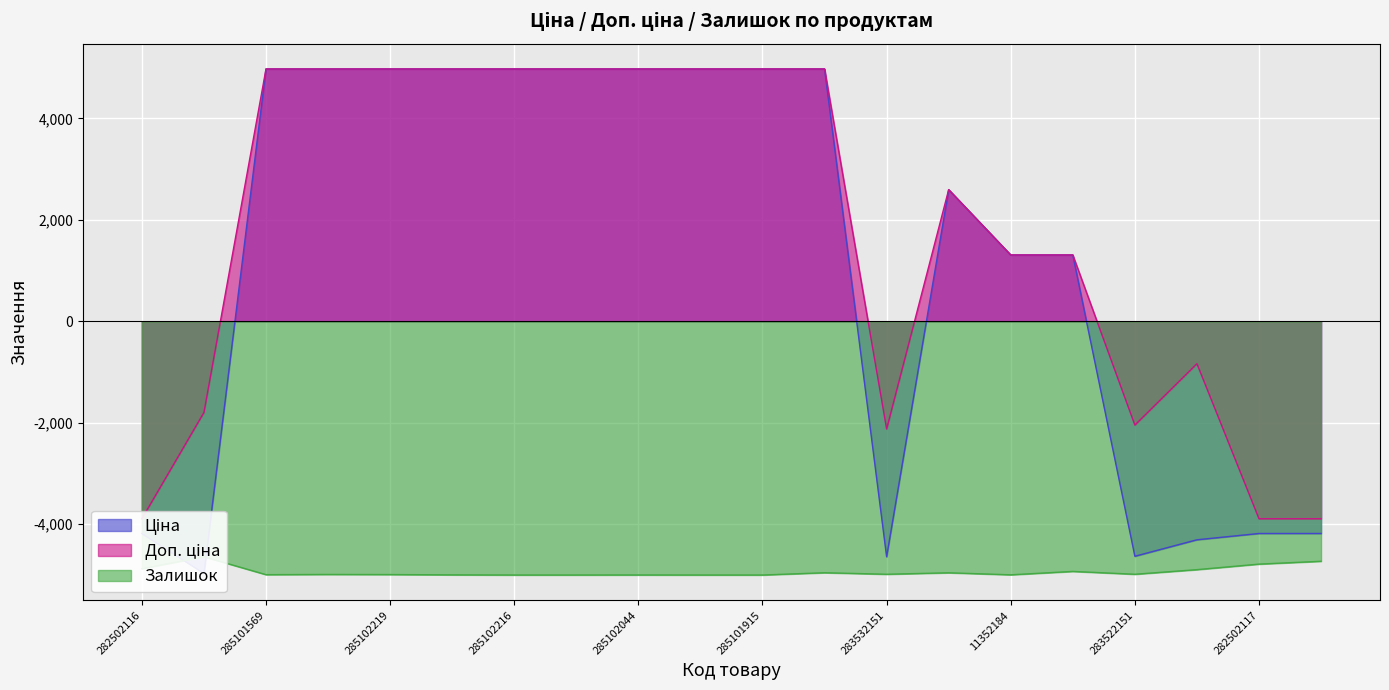

The value of Залишок at 282502116 is -1686.5. True or false?

False